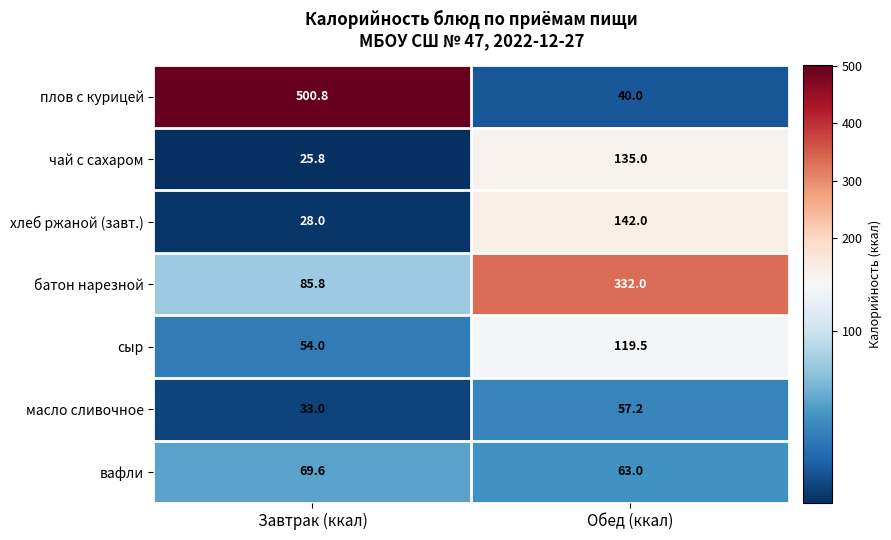

Which series has the widest spread of values?

плов с курицей